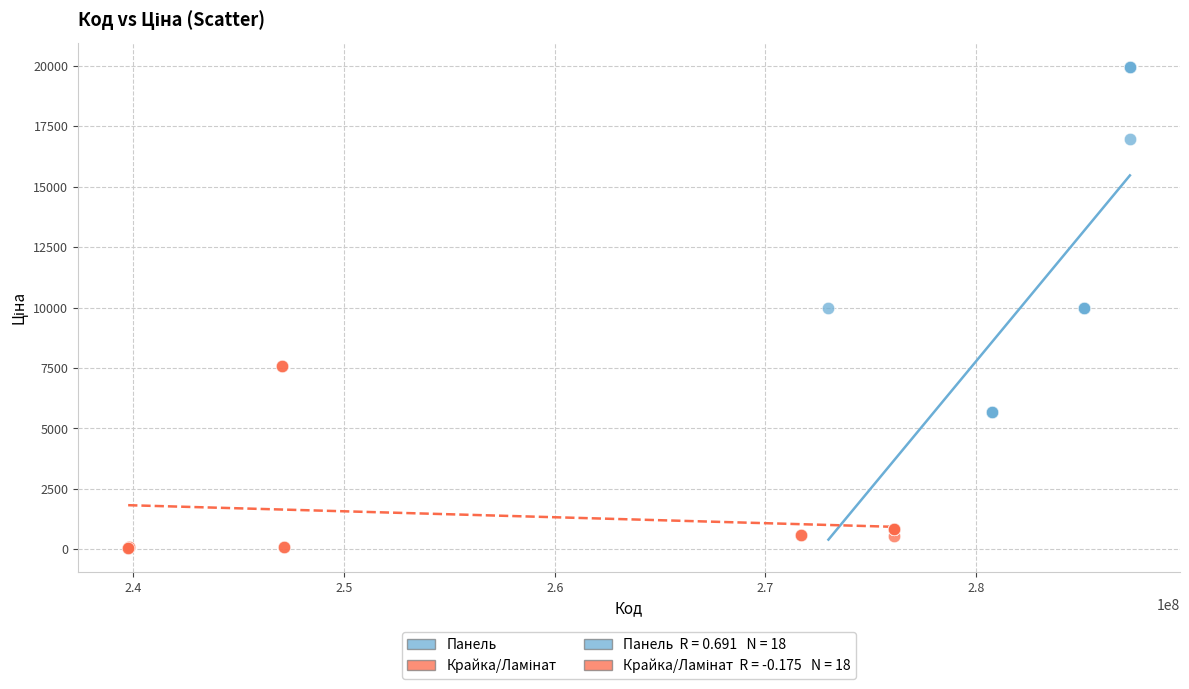

Which series has the largest Y range (max minus min)?

Панель